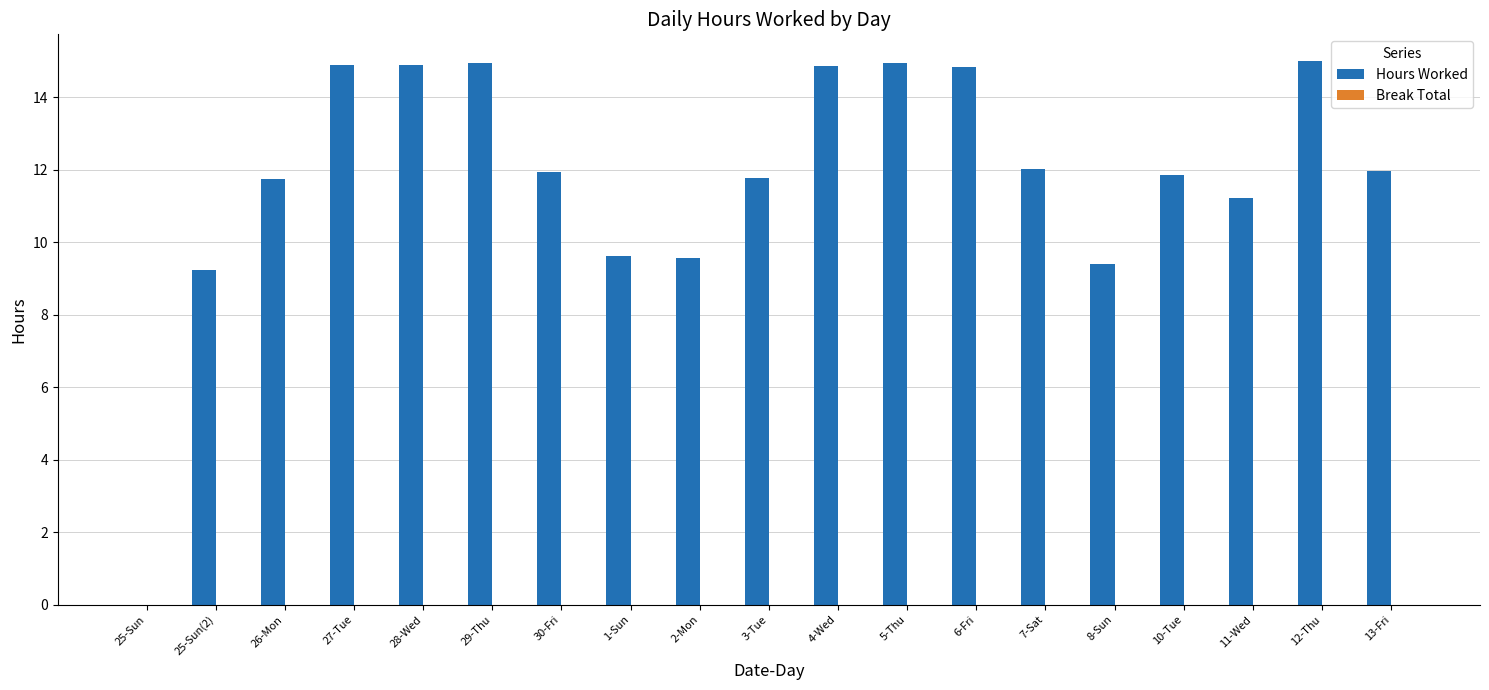

What is the change in value from 26-Mon to 27-Tue?

+3.1